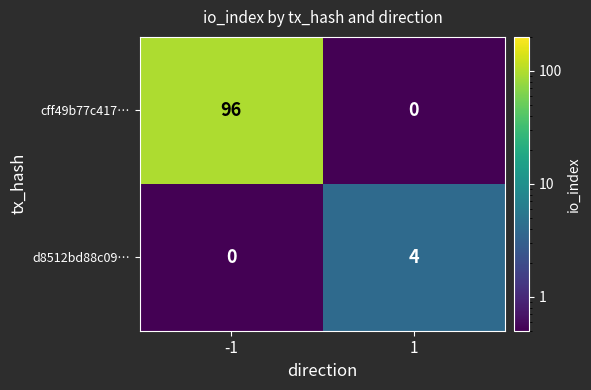

The cff49b77c417… series shows 96 at -1. True or false?

True